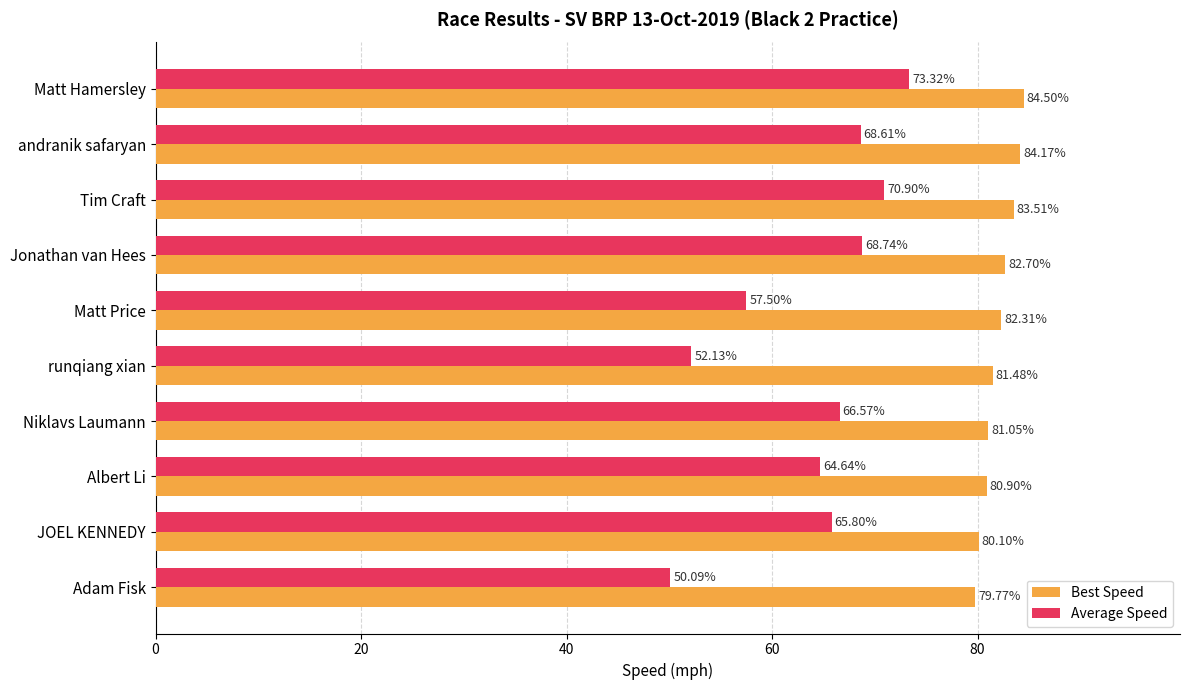

Where is Average Speed nearest to the value 61?

Matt Price